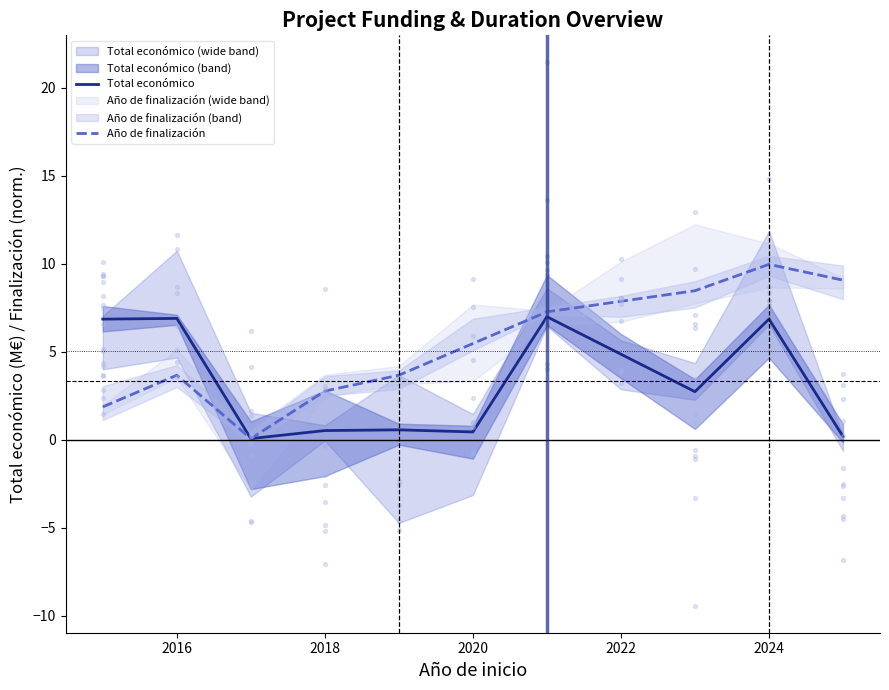

Which series has the widest spread of Y values?

Año de finalización